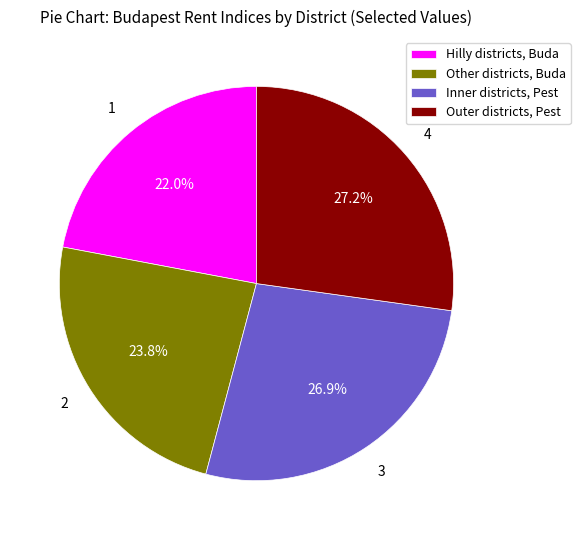

Which category has the smallest portion of the pie?

Hilly districts, Buda